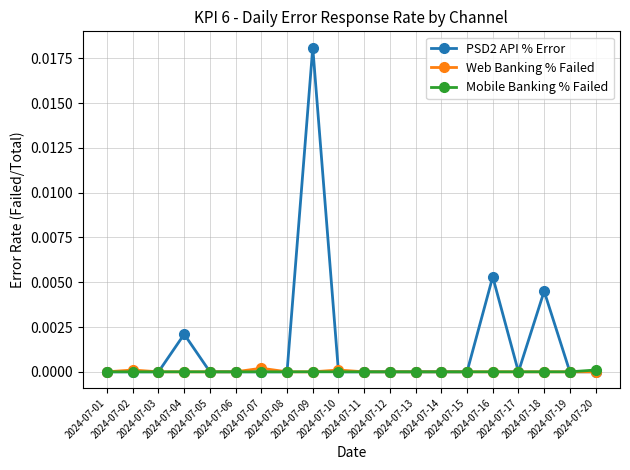

True or false: Web Banking % Failed has more than 0 interior local peaks.

True